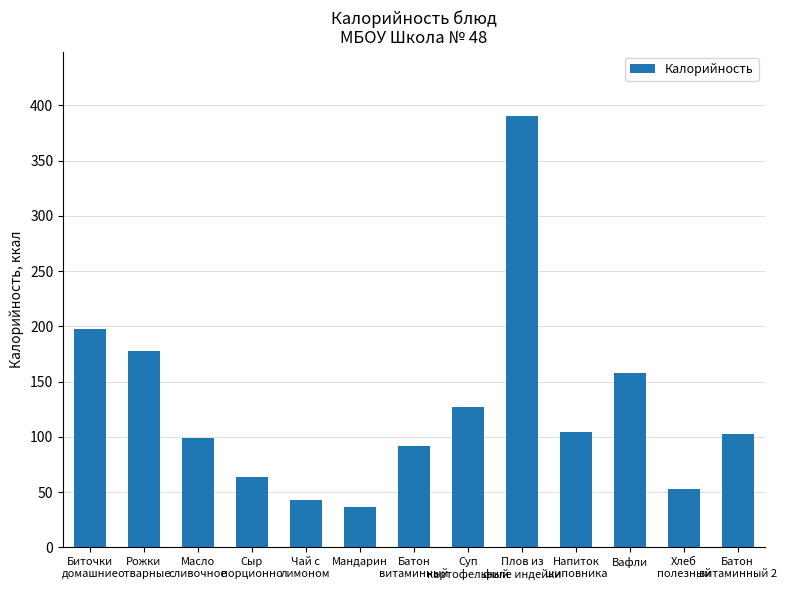

Is it true that the value at Чай с
лимоном is 43?

True